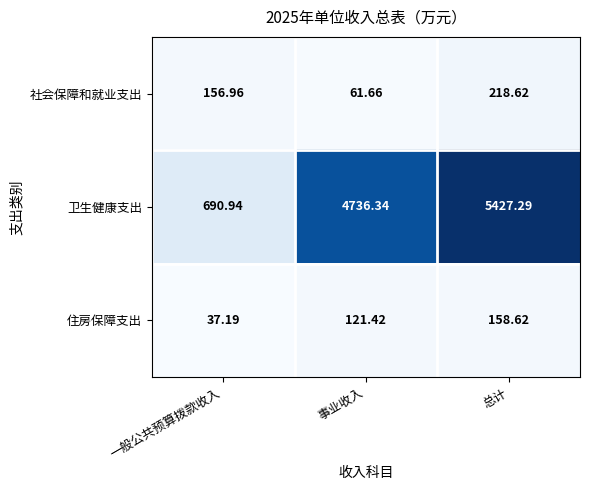

List the labels in order of 社会保障和就业支出 value, smallest first.

事业收入, 一般公共预算拨款收入, 总计